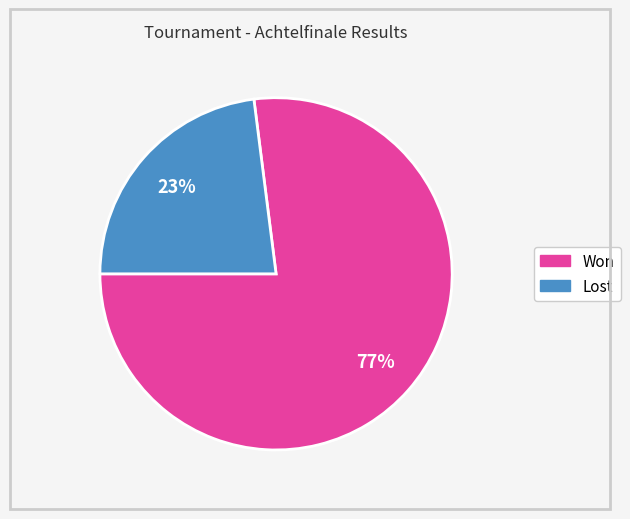

To the nearest percent, what is the average slice percentage?

50%